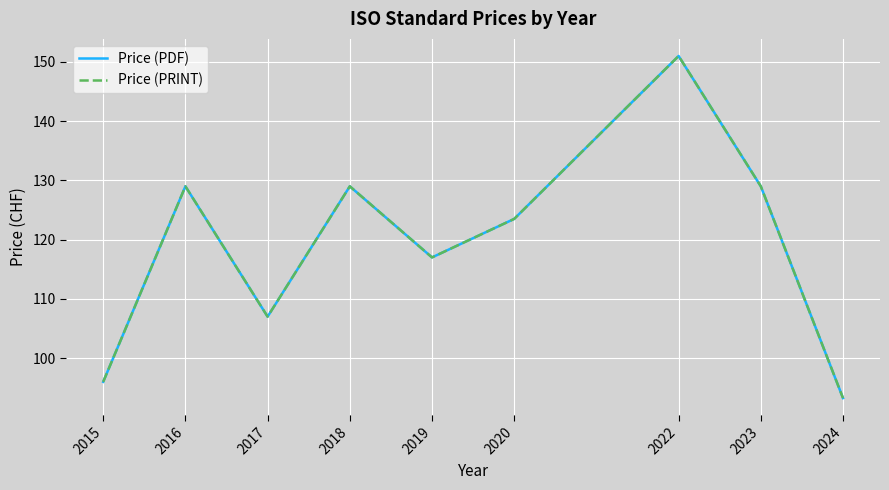

What is the sum of all Price (PRINT) values?

1074.8